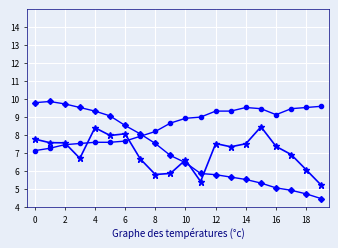

What is the maximum value shown in the chart?

9.9